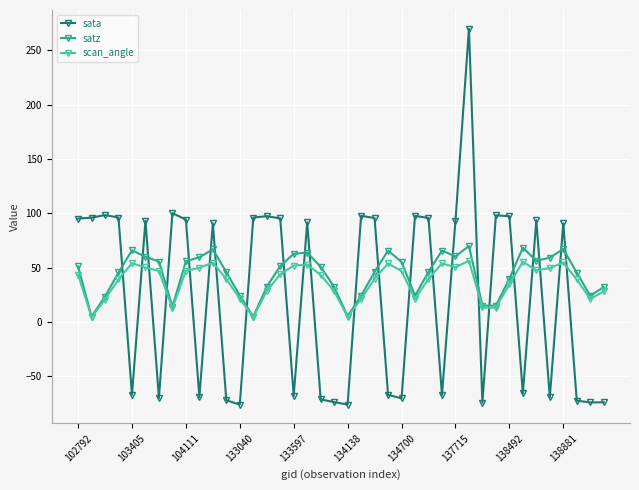

True or false: scan_angle has more than 0 interior local peaks.

True